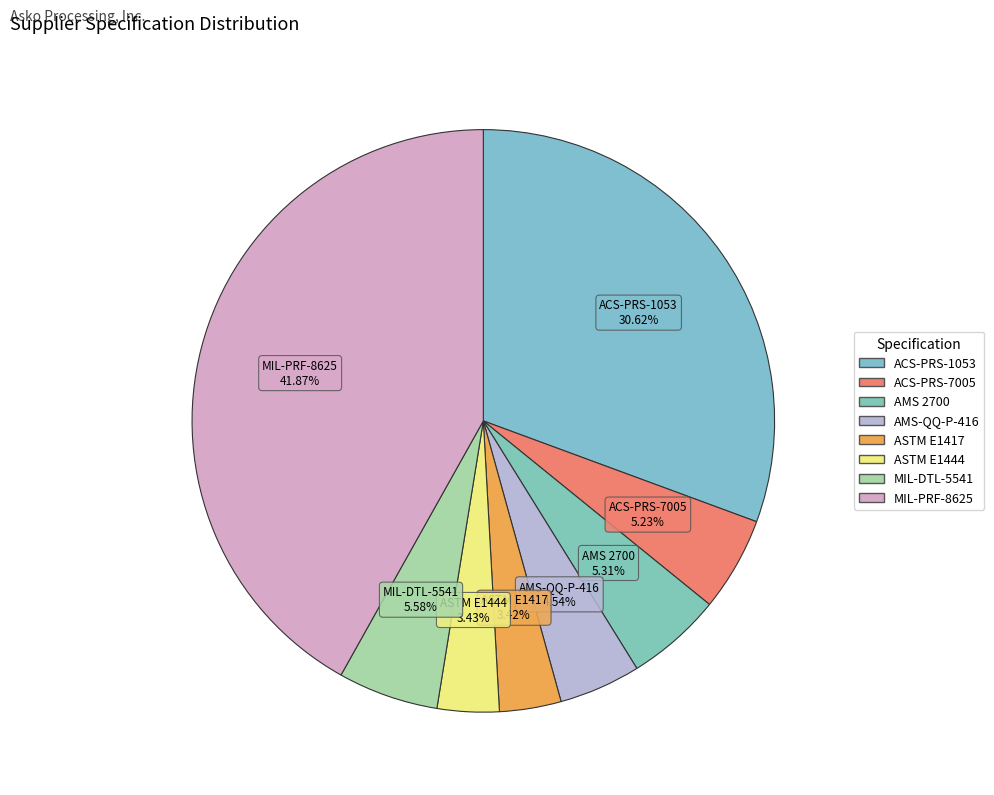

To the nearest percent, what is the average slice percentage?

12%